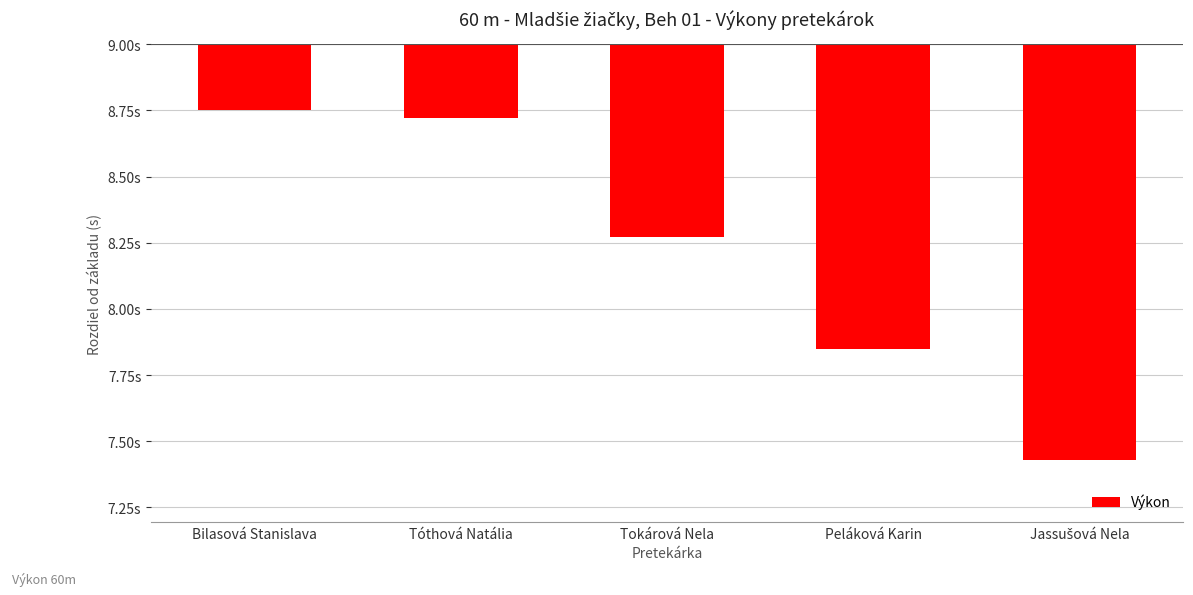

Are the bars grouped side by side (vs. stacked)?

No